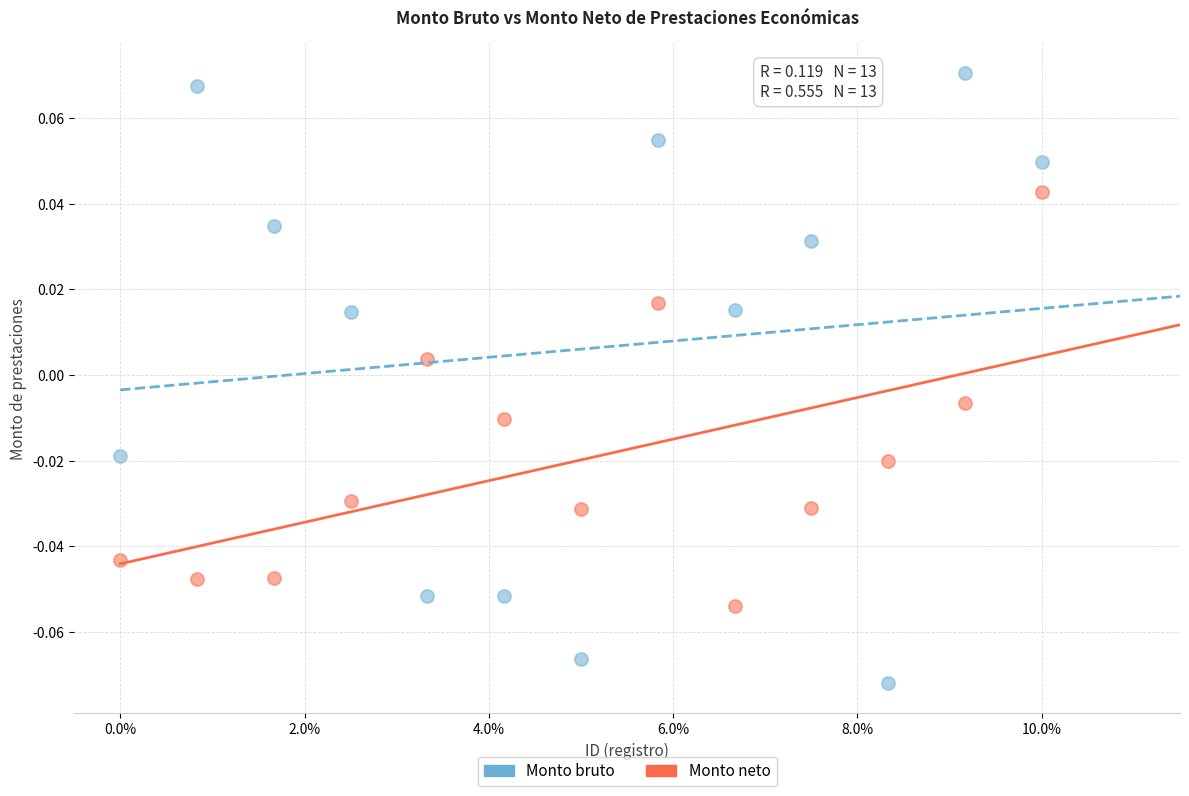

Which series reaches the minimum Y coordinate?

Monto bruto